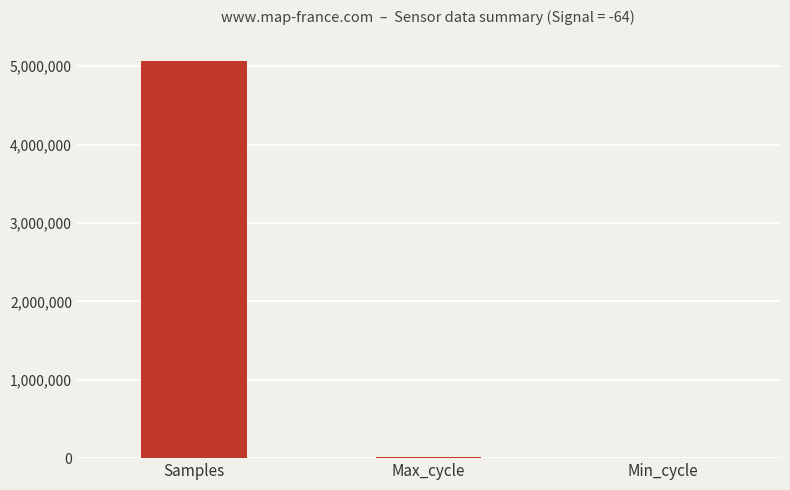

What value does the data have at Max_cycle, to the nearest 100?

20000